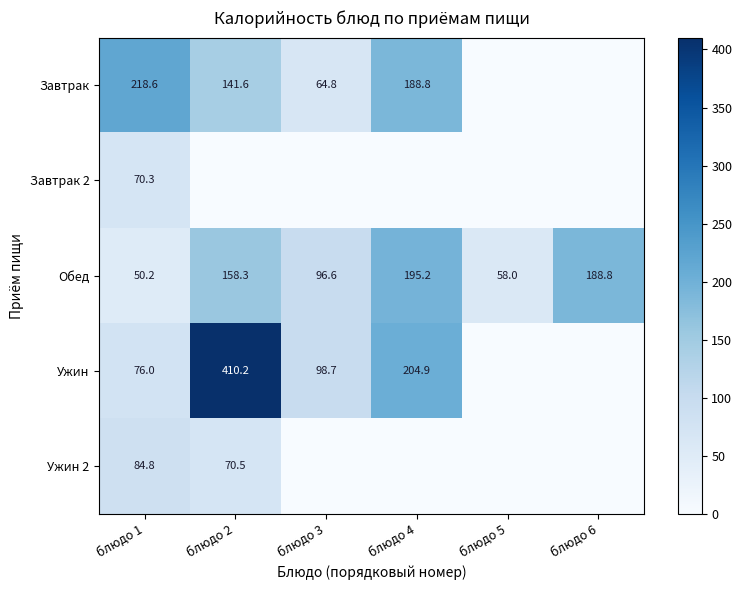

Rank the series at блюдо 1 from lowest to highest value.

Обед, Завтрак 2, Ужин, Ужин 2, Завтрак